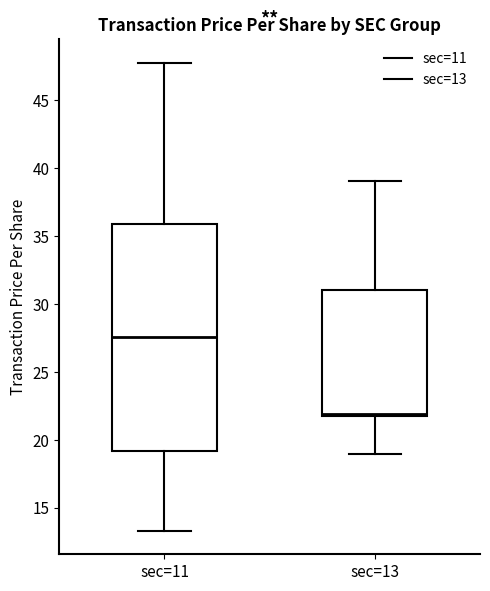

Reading left to right, read every box against the y-axis: the position of its median line, the range the box covers, and the ends of its whiskers. The values are not printed on the chart, so give them approximately, as read against the axis.

sec=11: median 27.5, box 19.0 to 36.0, whiskers 13.5 to 47.5
sec=13: median 22.0, box 21.5 to 31.0, whiskers 19.0 to 39.0